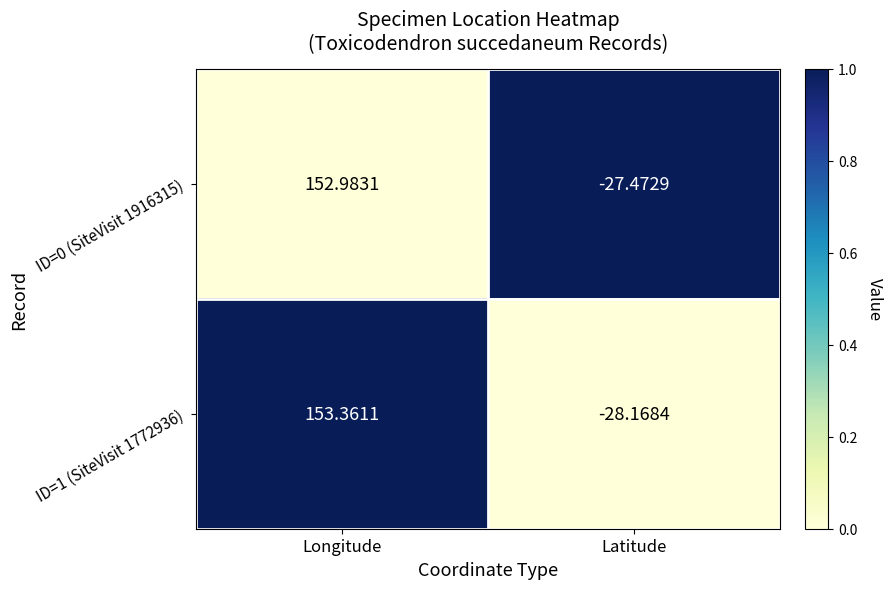

Rank the categories by ID=0 (SiteVisit 1916315) value from lowest to highest.

Latitude, Longitude